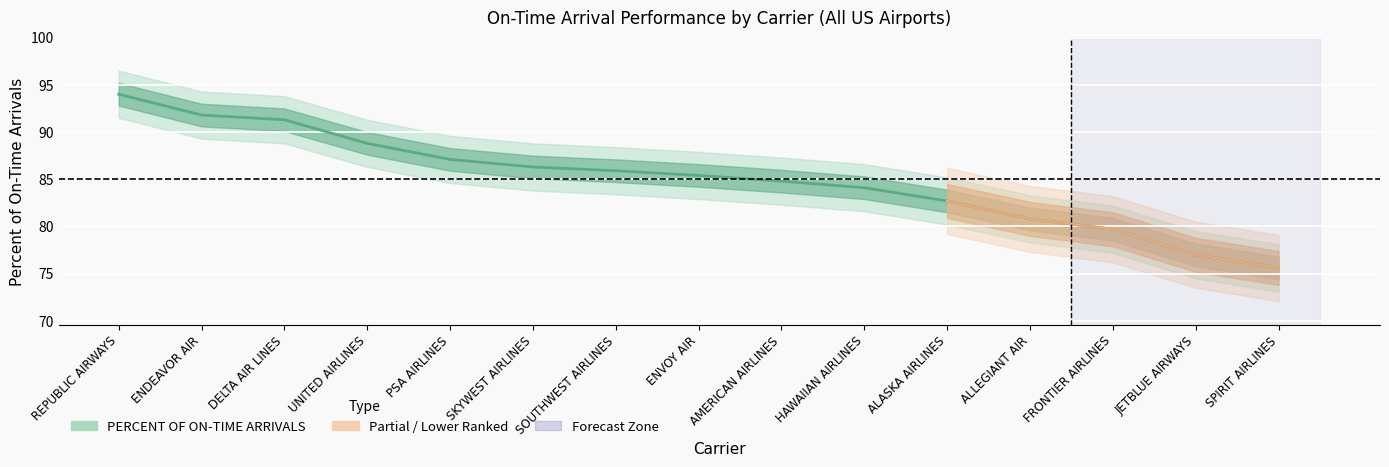

True or false: there are more than 2 points higher than both neighbors.

False